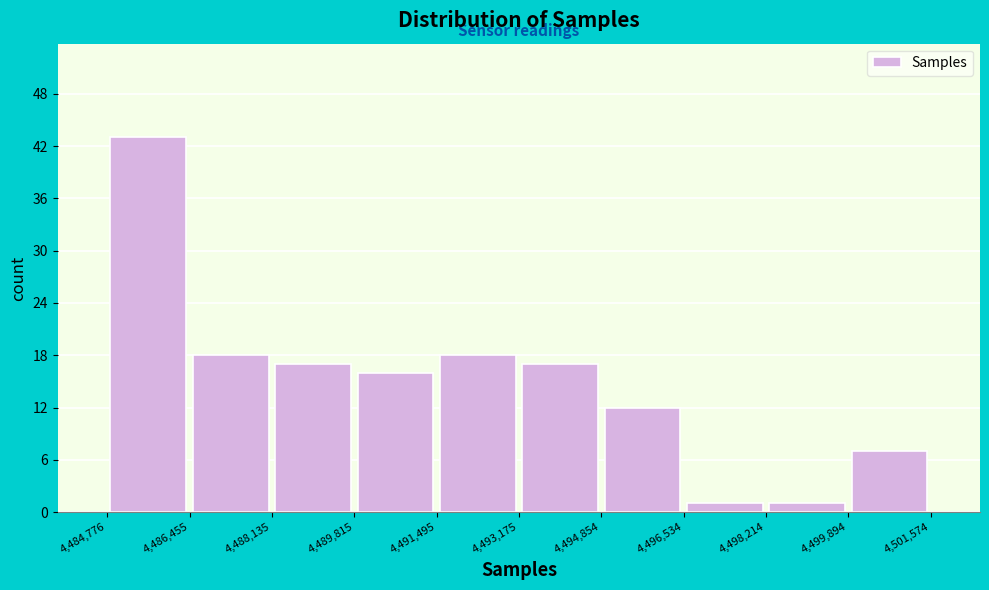

Reading left to right, list every bar in this chart as the range it spans on the x-axis followed by its height. The values are not printed on the chart, so give them approximately, as read against the axis.

4,484,776 to 4,486,455: 43
4,486,455 to 4,488,135: 18
4,488,135 to 4,489,815: 17
4,489,815 to 4,491,495: 16
4,491,495 to 4,493,175: 18
4,493,175 to 4,494,854: 17
4,494,854 to 4,496,534: 12
4,496,534 to 4,498,214: 1
4,498,214 to 4,499,894: 1
4,499,894 to 4,501,574: 7